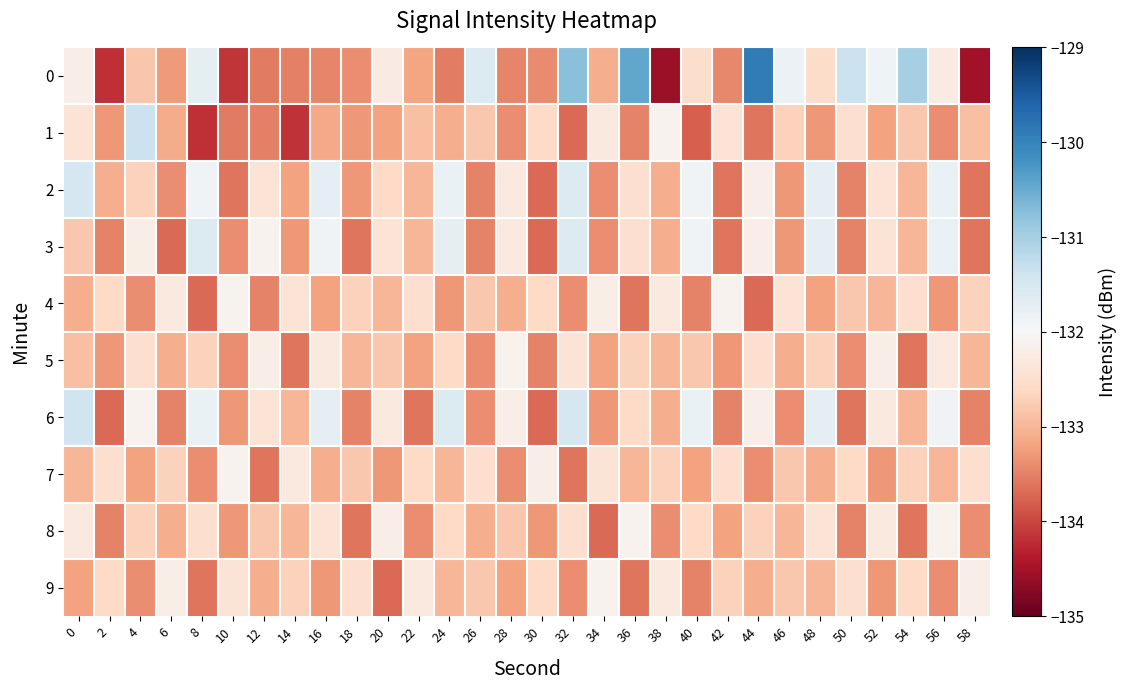

Which has a higher value, 42 or 24?

42